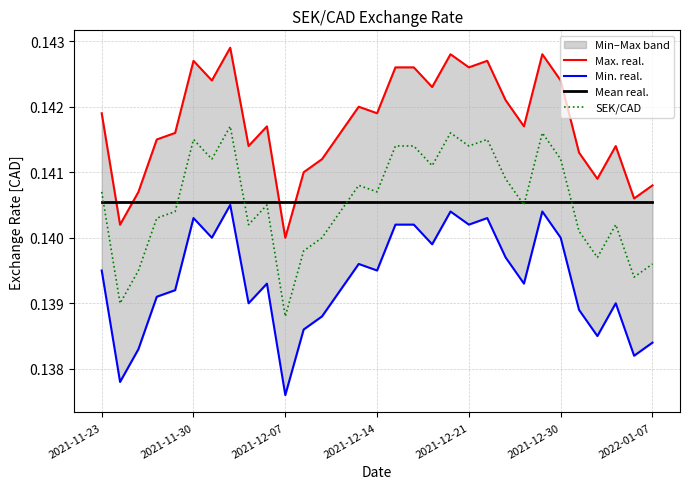

What is the value of the Mean real. point at the 18th from the left?

0.1